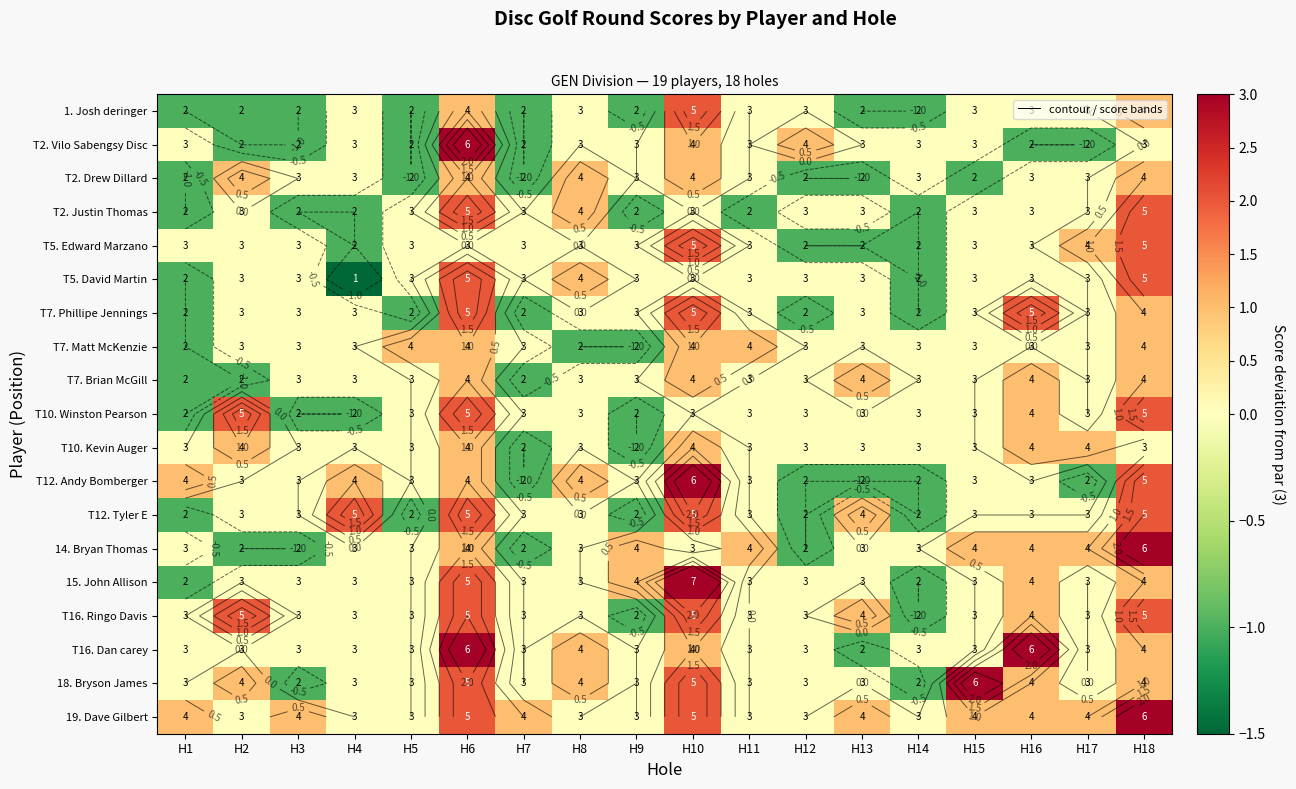

Is it true that 1. Josh deringer equals -1 at H13?

False